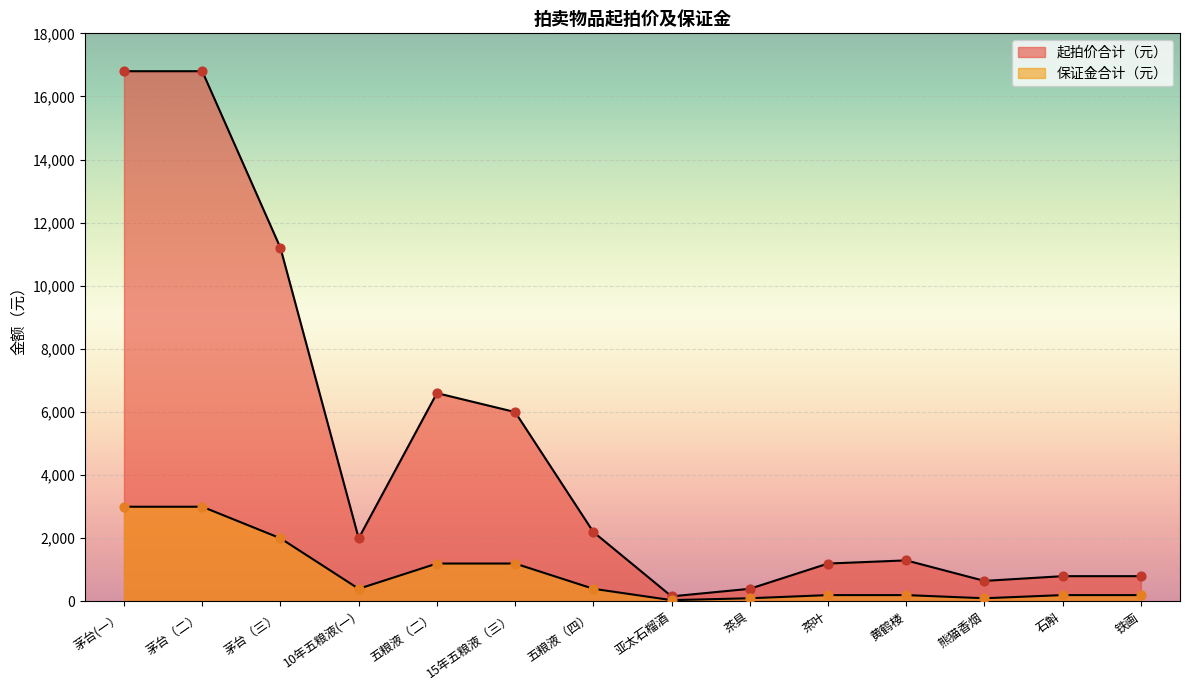

Which series reaches the maximum Y coordinate?

起拍价合计（元）